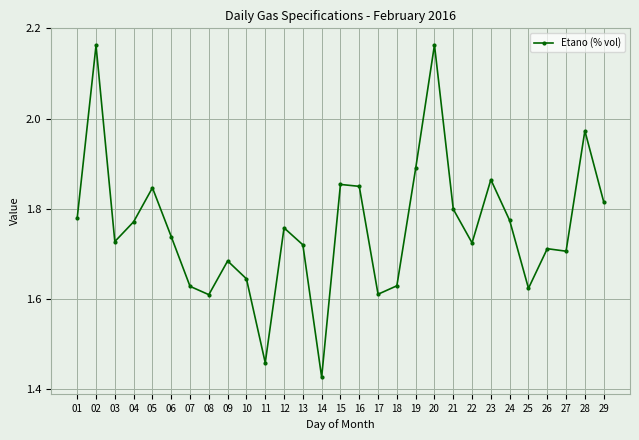

The chart shows a value of 2.3 at 26. True or false?

False